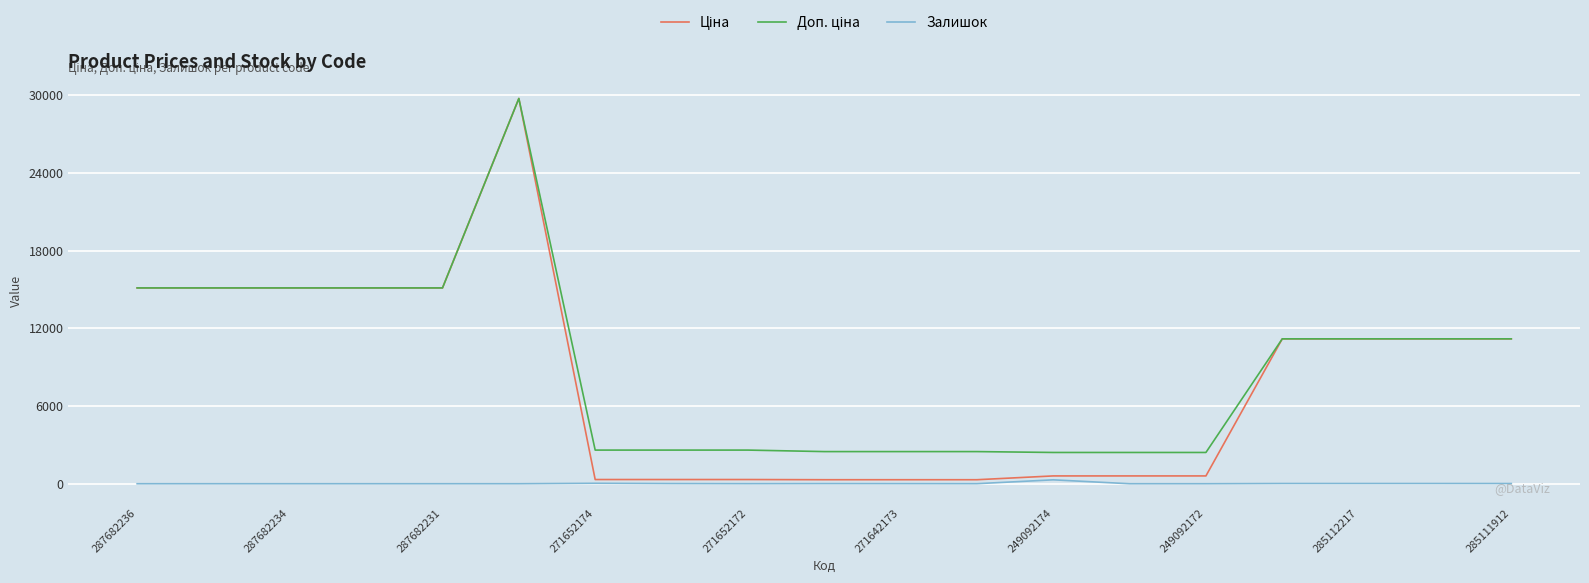

How many lines are shown in the chart?

3